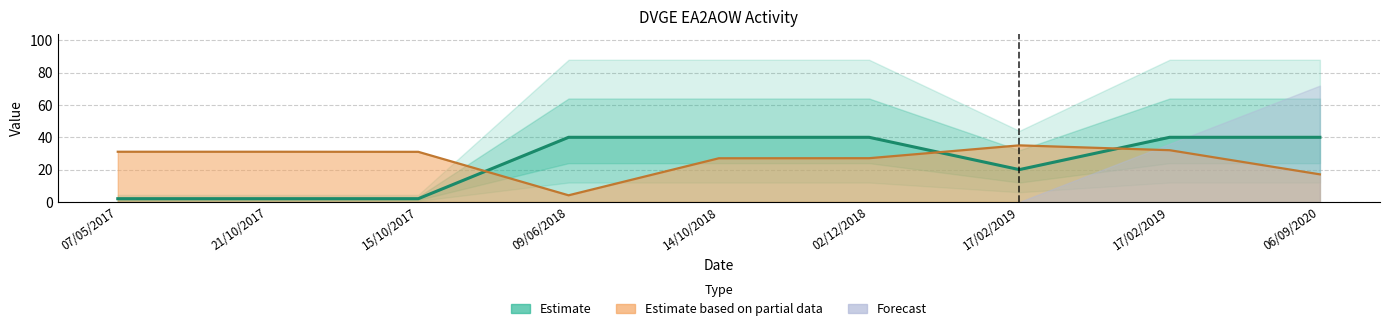

The chart shows a value of 40 at 02/12/2018. True or false?

True